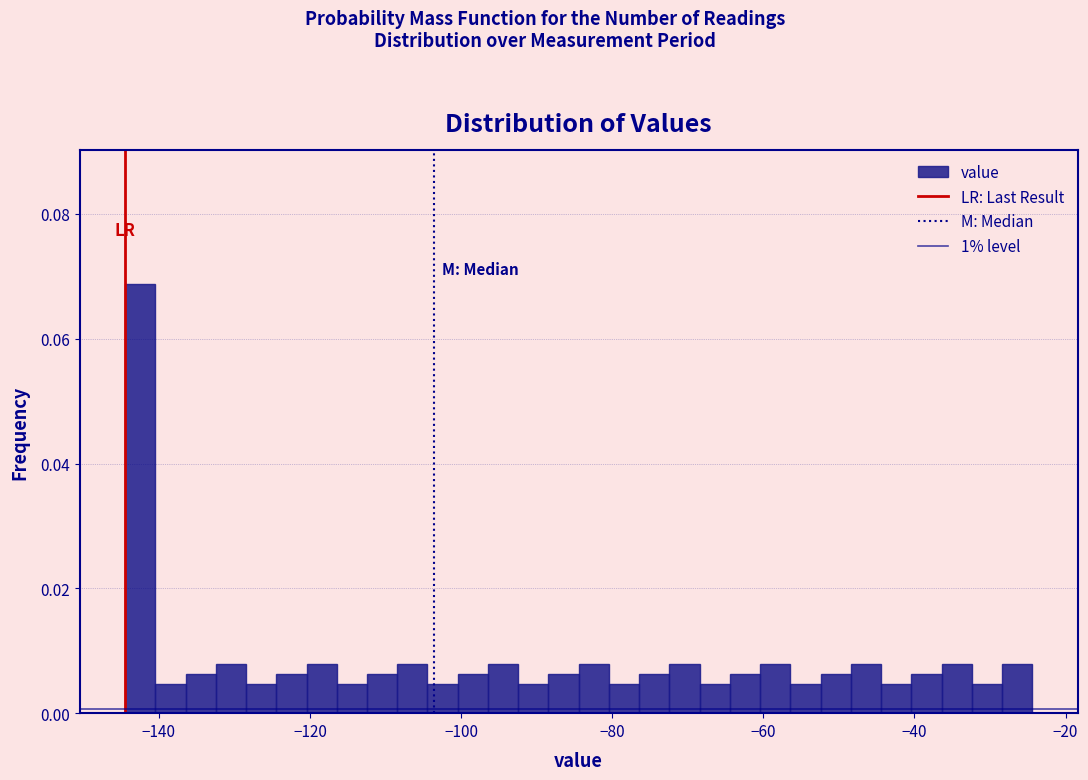

Read against the x-axis, roughly where is the centre of the tallest bar?

-142